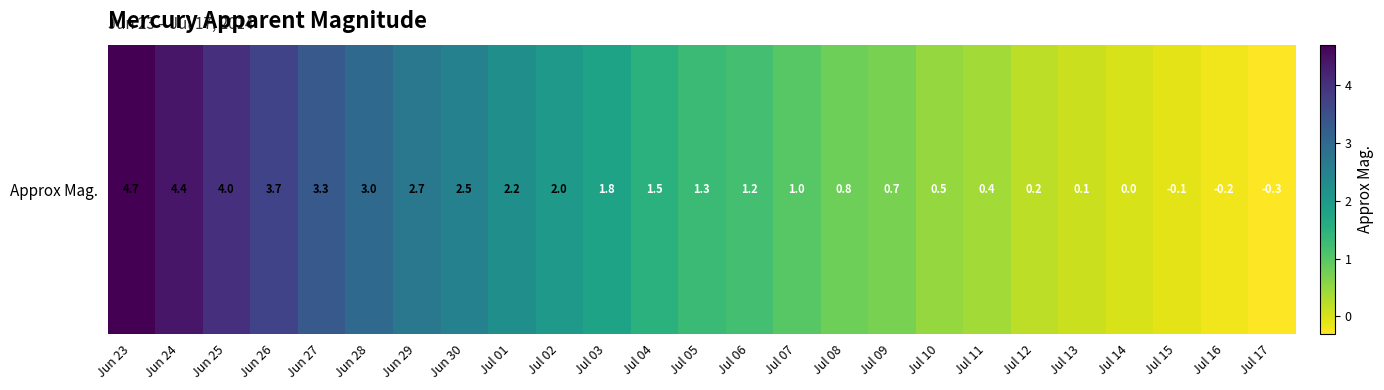

Approximately how many times larger is the value at Jul 07 compared to Jun 27?

0.3